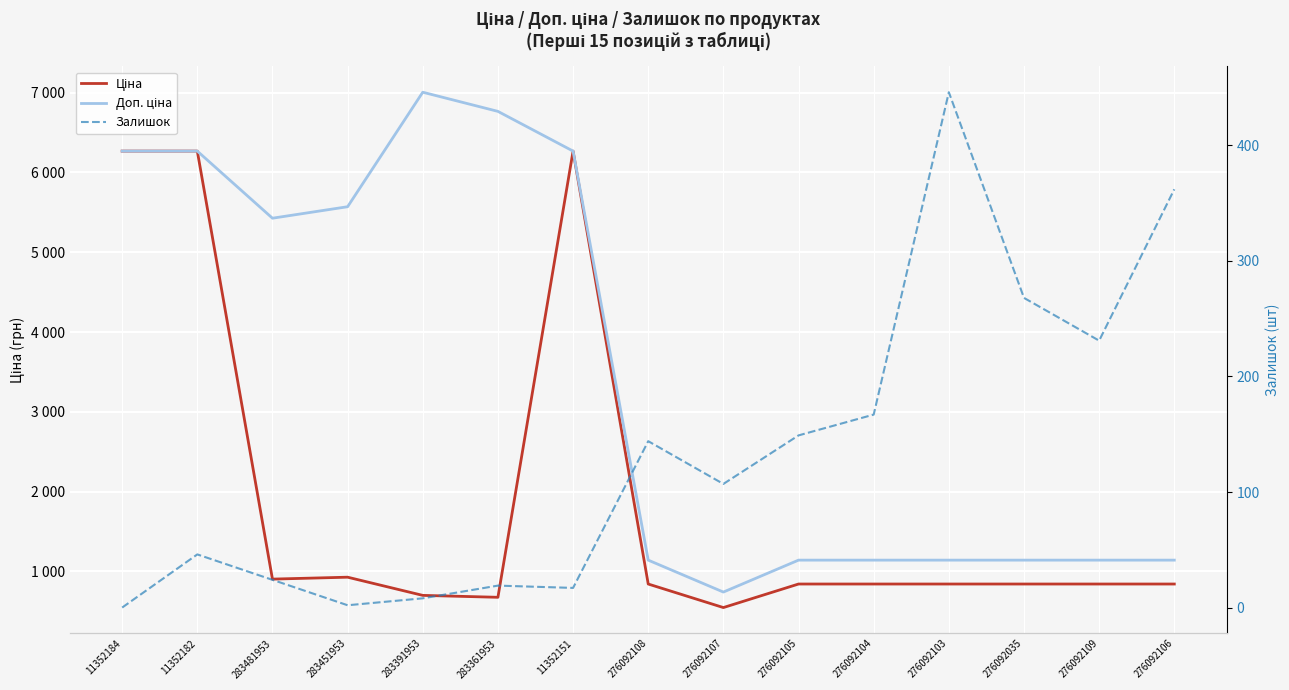

What is the sum of all Доп. ціна values?

52301.0